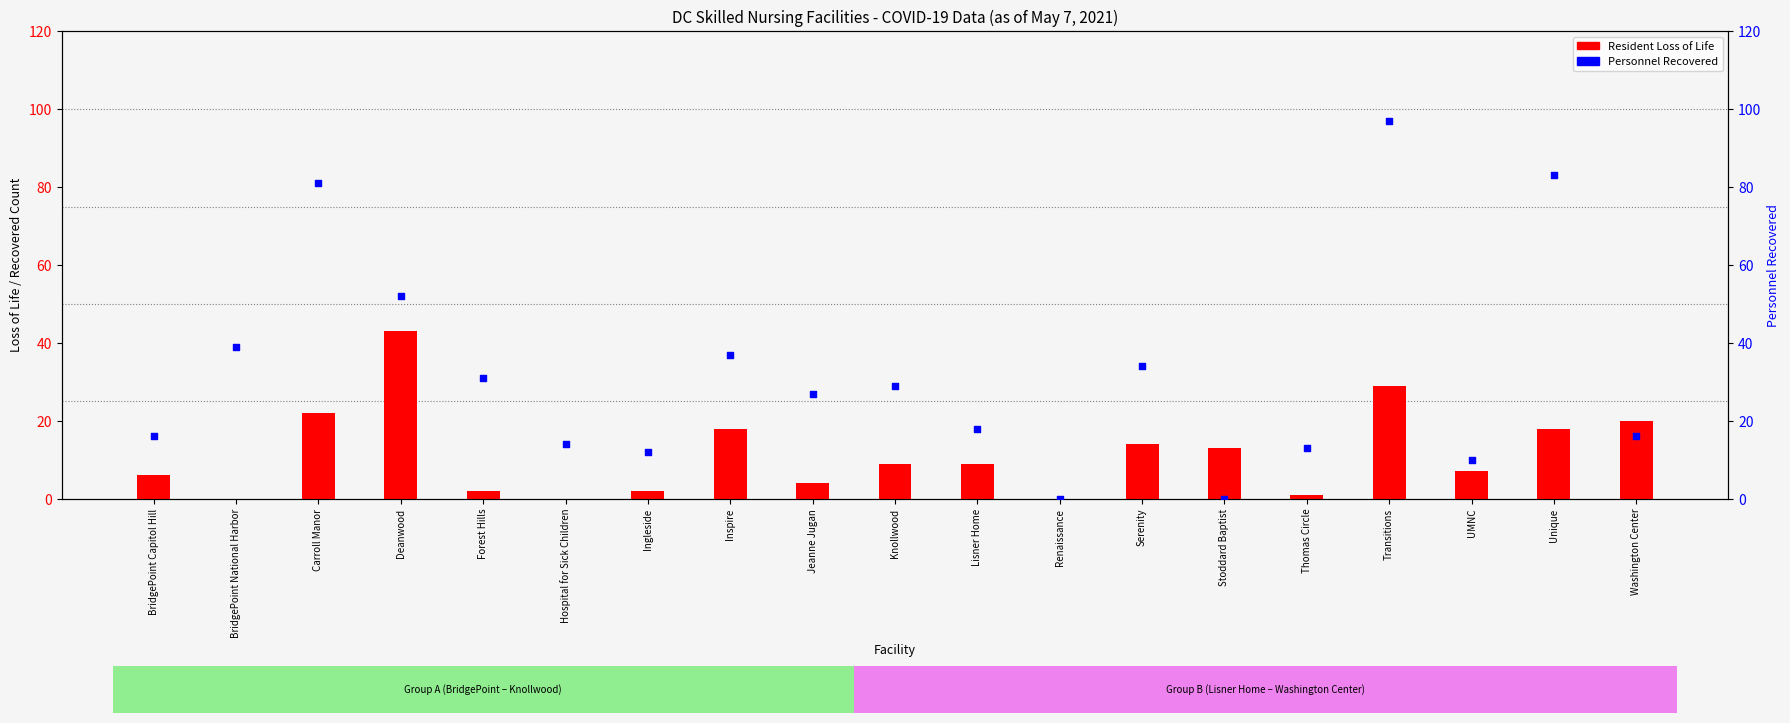

What are all the series names shown in the legend?

Resident Loss of Life, Personnel Recovered